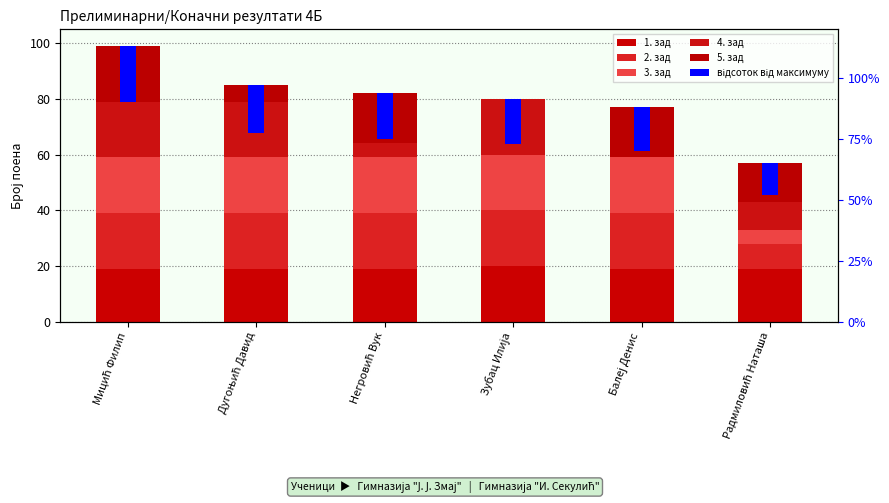

How many groups of bars are there?

6